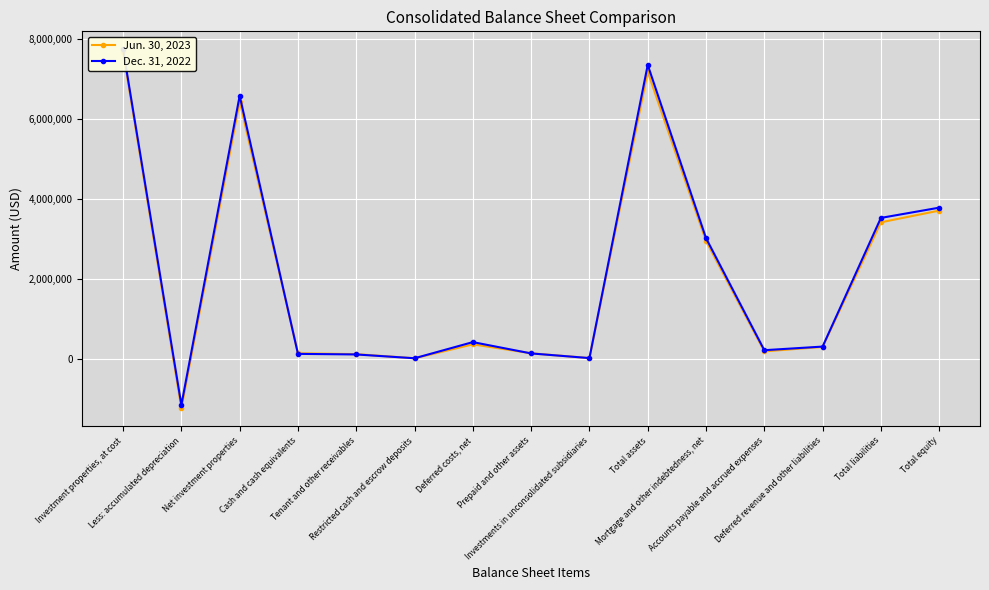

What is the sum of the Jun. 30, 2023 values at Mortgage and other indebtedness, net and Total liabilities?

6343824